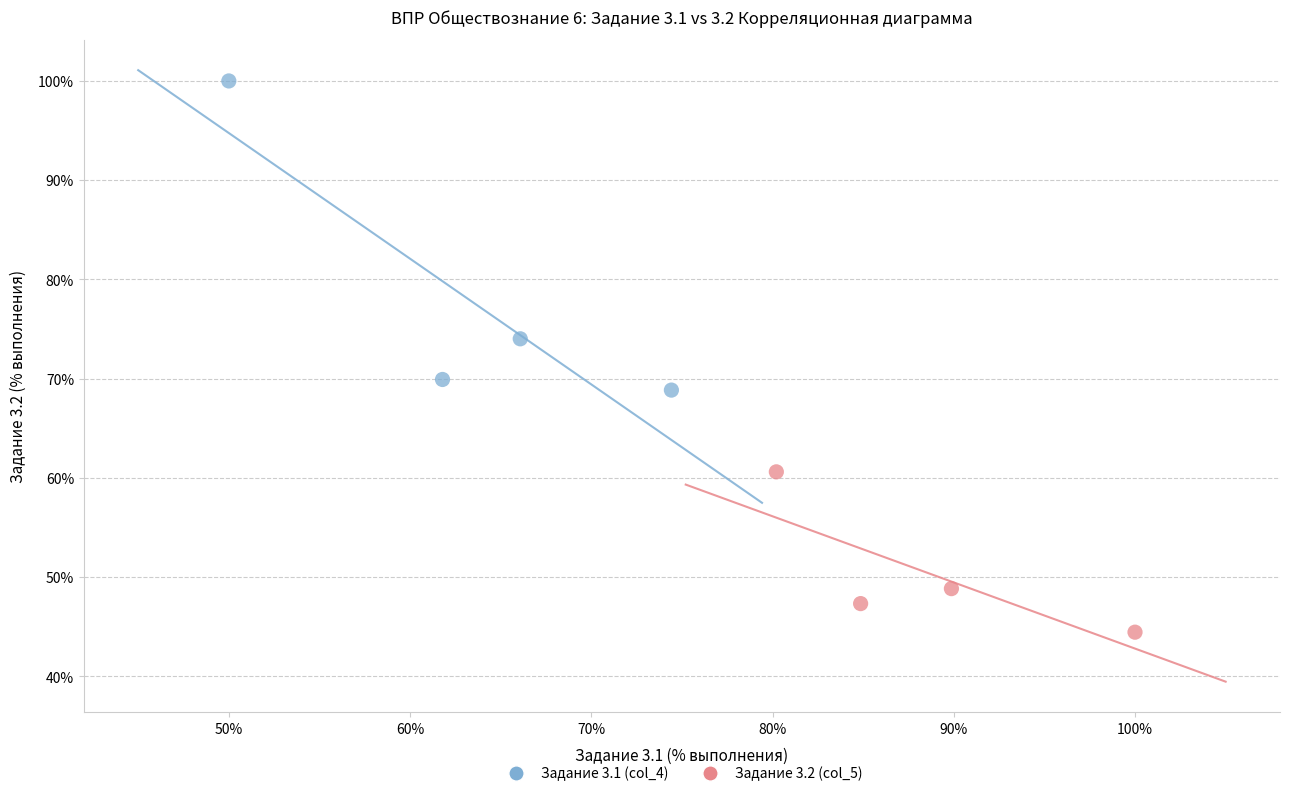

What are all the series names shown in the legend?

Задание 3.1 (col_4), Задание 3.2 (col_5)